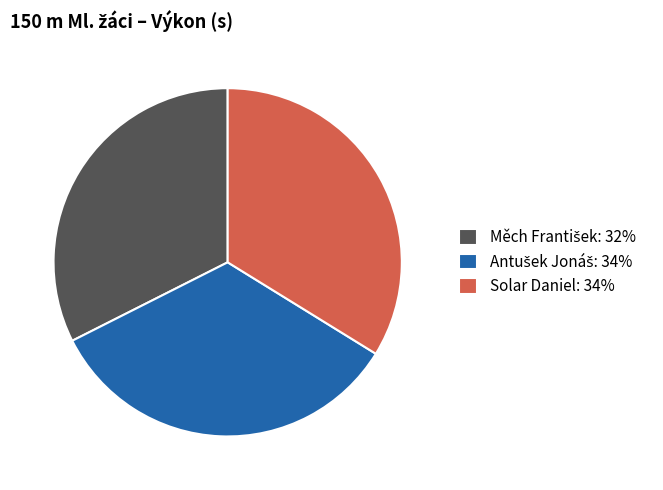

Is there a majority slice in this chart?

No